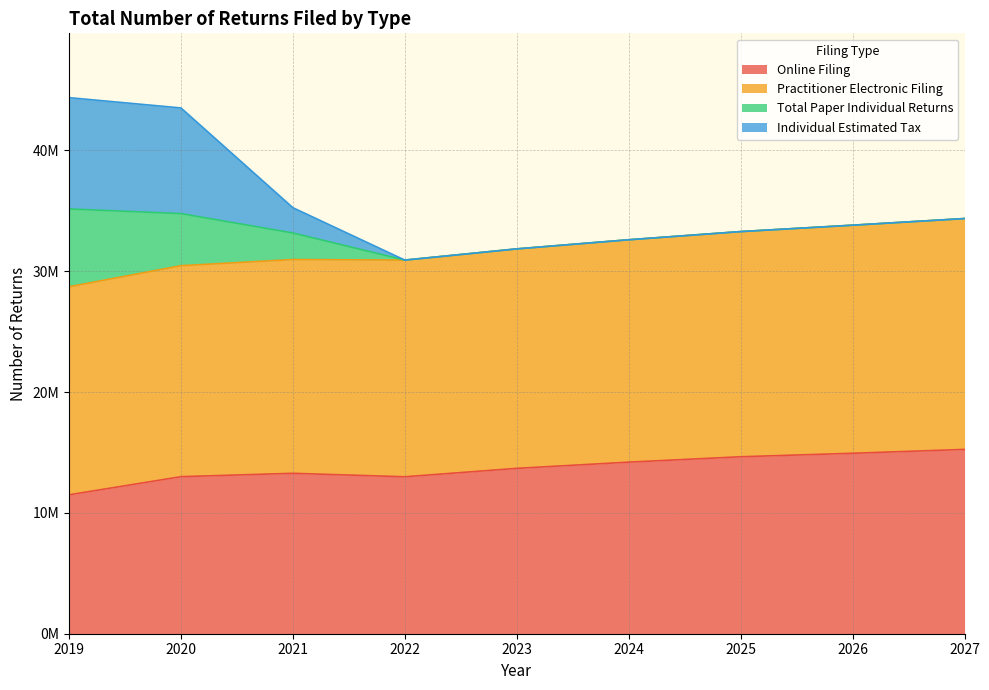

Does the chart have visible grid lines?

Yes